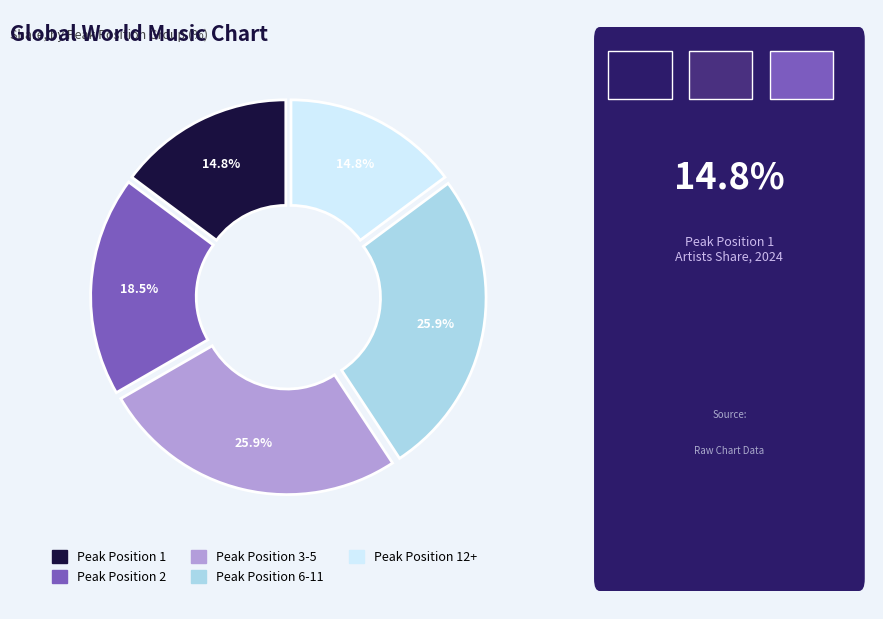

Does any single category account for the majority?

No